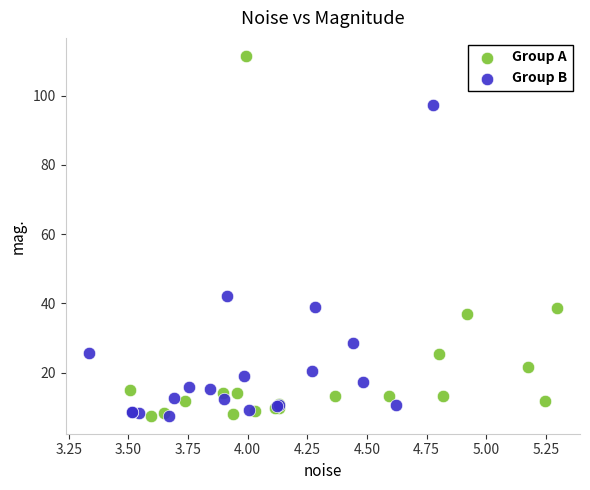

What are all the series names shown in the legend?

Group A, Group B